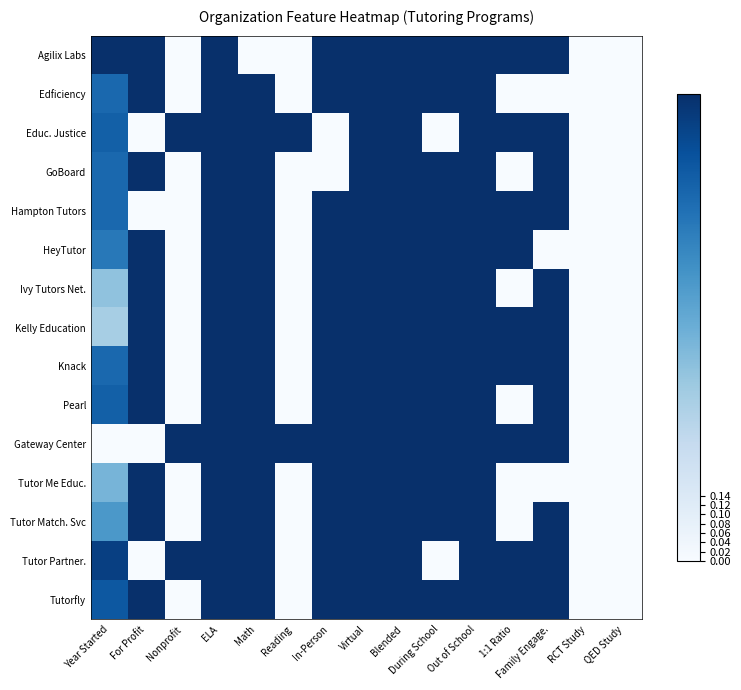

Reading left to right, transcribe all the data shown in this chart.

Agilix Labs: Year Started=1.0	For Profit=1.0	Nonprofit=0.0	ELA=1.0	Math=0.0	Reading=0.0	In-Person=1.0	Virtual=1.0	Blended=1.0	During School=1.0	Out of School=1.0	1:1 Ratio=1.0	Family Engage.=1.0	RCT Study=0.0	QED Study=0.0
Edficiency: Year Started=0.8	For Profit=1.0	Nonprofit=0.0	ELA=1.0	Math=1.0	Reading=0.0	In-Person=1.0	Virtual=1.0	Blended=1.0	During School=1.0	Out of School=1.0	1:1 Ratio=0.0	Family Engage.=0.0	RCT Study=0.0	QED Study=0.0
Educ. Justice: Year Started=0.8	For Profit=0.0	Nonprofit=1.0	ELA=1.0	Math=1.0	Reading=1.0	In-Person=0.0	Virtual=1.0	Blended=1.0	During School=0.0	Out of School=1.0	1:1 Ratio=1.0	Family Engage.=1.0	RCT Study=0.0	QED Study=0.0
GoBoard: Year Started=0.8	For Profit=1.0	Nonprofit=0.0	ELA=1.0	Math=1.0	Reading=0.0	In-Person=0.0	Virtual=1.0	Blended=1.0	During School=1.0	Out of School=1.0	1:1 Ratio=0.0	Family Engage.=1.0	RCT Study=0.0	QED Study=0.0
Hampton Tutors: Year Started=0.8	For Profit=0.0	Nonprofit=0.0	ELA=1.0	Math=1.0	Reading=0.0	In-Person=1.0	Virtual=1.0	Blended=1.0	During School=1.0	Out of School=1.0	1:1 Ratio=1.0	Family Engage.=1.0	RCT Study=0.0	QED Study=0.0
HeyTutor: Year Started=0.7	For Profit=1.0	Nonprofit=0.0	ELA=1.0	Math=1.0	Reading=0.0	In-Person=1.0	Virtual=1.0	Blended=1.0	During School=1.0	Out of School=1.0	1:1 Ratio=1.0	Family Engage.=0.0	RCT Study=0.0	QED Study=0.0
Ivy Tutors Net.: Year Started=0.4	For Profit=1.0	Nonprofit=0.0	ELA=1.0	Math=1.0	Reading=0.0	In-Person=1.0	Virtual=1.0	Blended=1.0	During School=1.0	Out of School=1.0	1:1 Ratio=0.0	Family Engage.=1.0	RCT Study=0.0	QED Study=0.0
Kelly Education: Year Started=0.3	For Profit=1.0	Nonprofit=0.0	ELA=1.0	Math=1.0	Reading=0.0	In-Person=1.0	Virtual=1.0	Blended=1.0	During School=1.0	Out of School=1.0	1:1 Ratio=1.0	Family Engage.=1.0	RCT Study=0.0	QED Study=0.0
Knack: Year Started=0.8	For Profit=1.0	Nonprofit=0.0	ELA=1.0	Math=1.0	Reading=0.0	In-Person=1.0	Virtual=1.0	Blended=1.0	During School=1.0	Out of School=1.0	1:1 Ratio=1.0	Family Engage.=1.0	RCT Study=0.0	QED Study=0.0
Pearl: Year Started=0.8	For Profit=1.0	Nonprofit=0.0	ELA=1.0	Math=1.0	Reading=0.0	In-Person=1.0	Virtual=1.0	Blended=1.0	During School=1.0	Out of School=1.0	1:1 Ratio=0.0	Family Engage.=1.0	RCT Study=0.0	QED Study=0.0
Gateway Center: Year Started=0.0	For Profit=0.0	Nonprofit=1.0	ELA=1.0	Math=1.0	Reading=1.0	In-Person=1.0	Virtual=1.0	Blended=1.0	During School=1.0	Out of School=1.0	1:1 Ratio=1.0	Family Engage.=1.0	RCT Study=0.0	QED Study=0.0
Tutor Me Educ.: Year Started=0.5	For Profit=1.0	Nonprofit=0.0	ELA=1.0	Math=1.0	Reading=0.0	In-Person=1.0	Virtual=1.0	Blended=1.0	During School=1.0	Out of School=1.0	1:1 Ratio=0.0	Family Engage.=0.0	RCT Study=0.0	QED Study=0.0
Tutor Match. Svc: Year Started=0.6	For Profit=1.0	Nonprofit=0.0	ELA=1.0	Math=1.0	Reading=0.0	In-Person=1.0	Virtual=1.0	Blended=1.0	During School=1.0	Out of School=1.0	1:1 Ratio=0.0	Family Engage.=1.0	RCT Study=0.0	QED Study=0.0
Tutor Partner.: Year Started=0.9	For Profit=0.0	Nonprofit=1.0	ELA=1.0	Math=1.0	Reading=0.0	In-Person=1.0	Virtual=1.0	Blended=1.0	During School=0.0	Out of School=1.0	1:1 Ratio=1.0	Family Engage.=1.0	RCT Study=0.0	QED Study=0.0
Tutorfly: Year Started=0.8	For Profit=1.0	Nonprofit=0.0	ELA=1.0	Math=1.0	Reading=0.0	In-Person=1.0	Virtual=1.0	Blended=1.0	During School=1.0	Out of School=1.0	1:1 Ratio=1.0	Family Engage.=1.0	RCT Study=0.0	QED Study=0.0